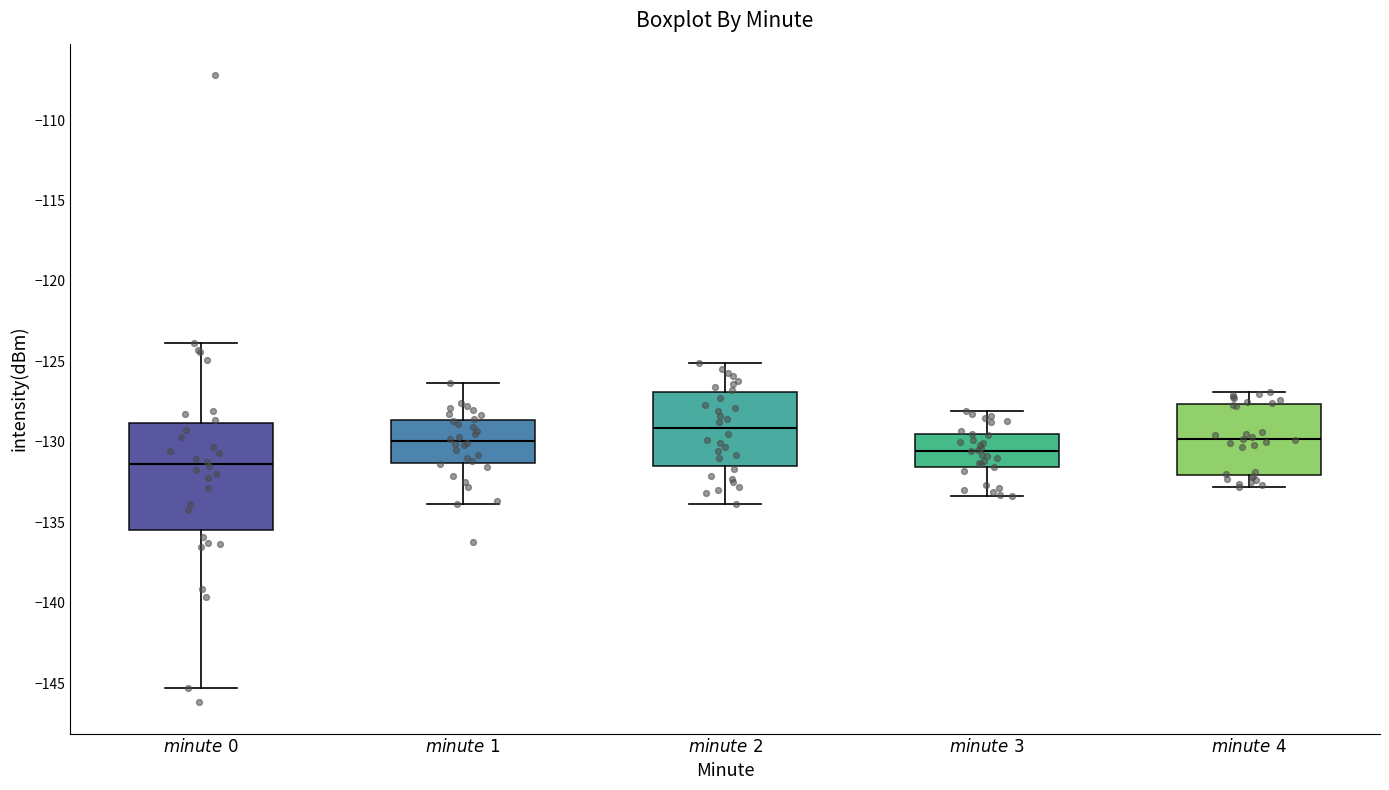

Where does the median line of the box for $\it{minute\ 0}$ sit on the y-axis? The values are not printed on the chart, so give them approximately, as read against the axis.

-131.5